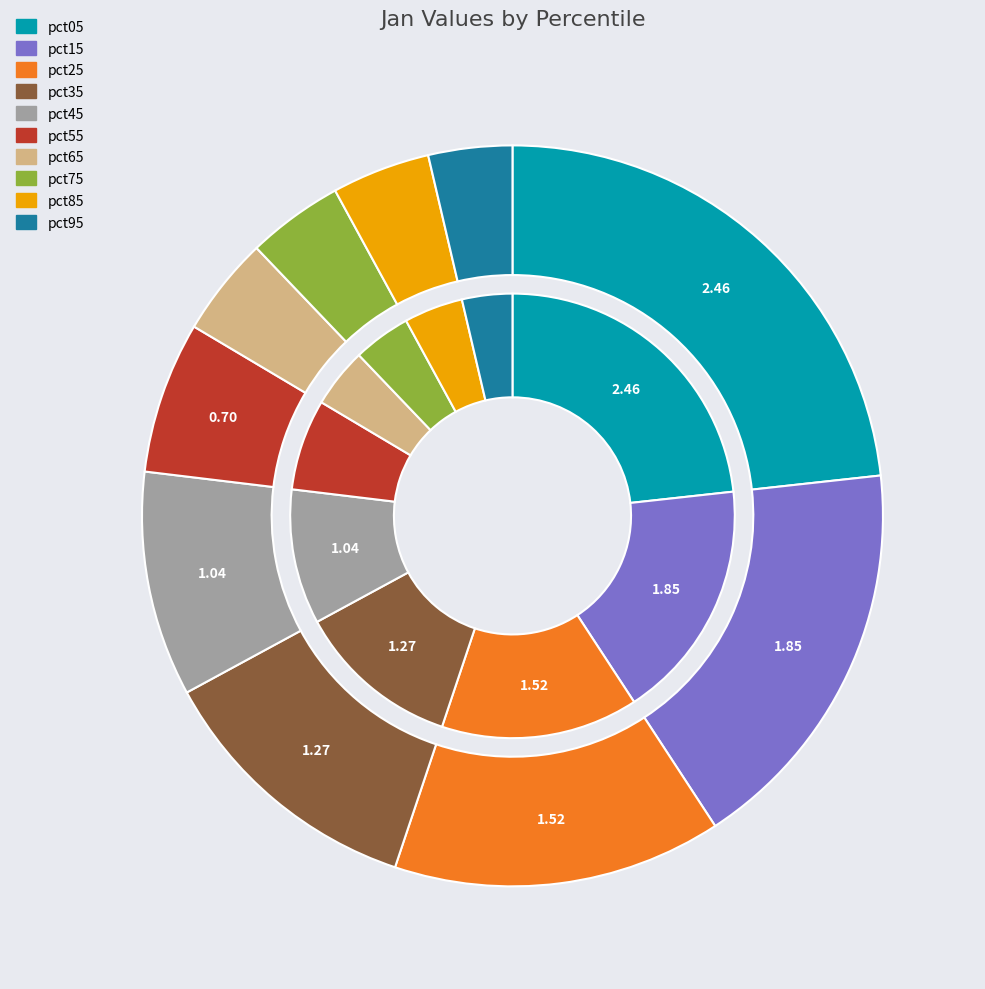

Which slice is the largest?

pct05